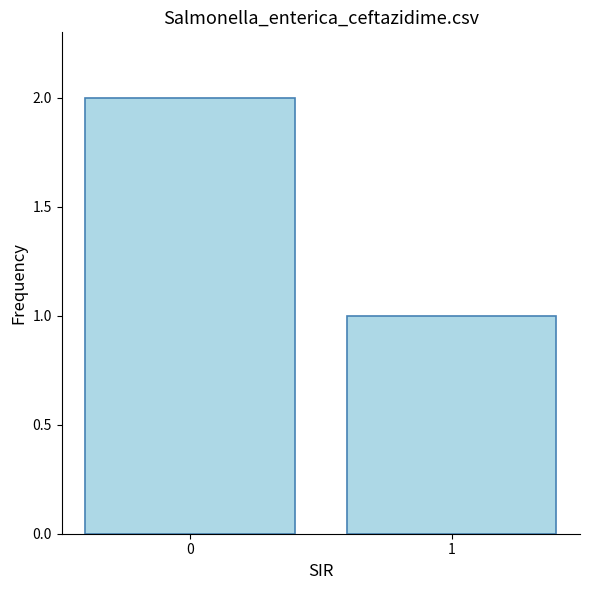

What is the minimum value shown in the chart?

1